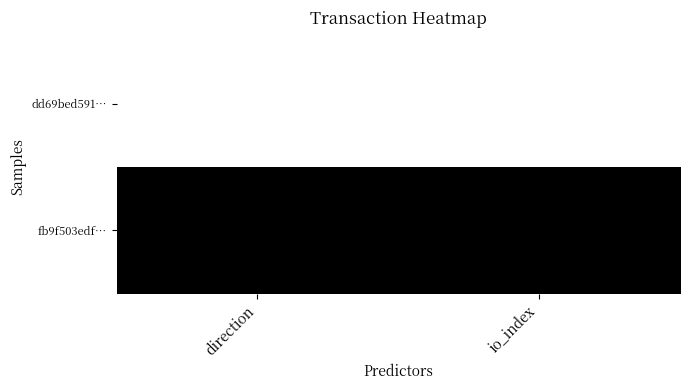

Which series has the largest total across all categories?

fb9f503edf…